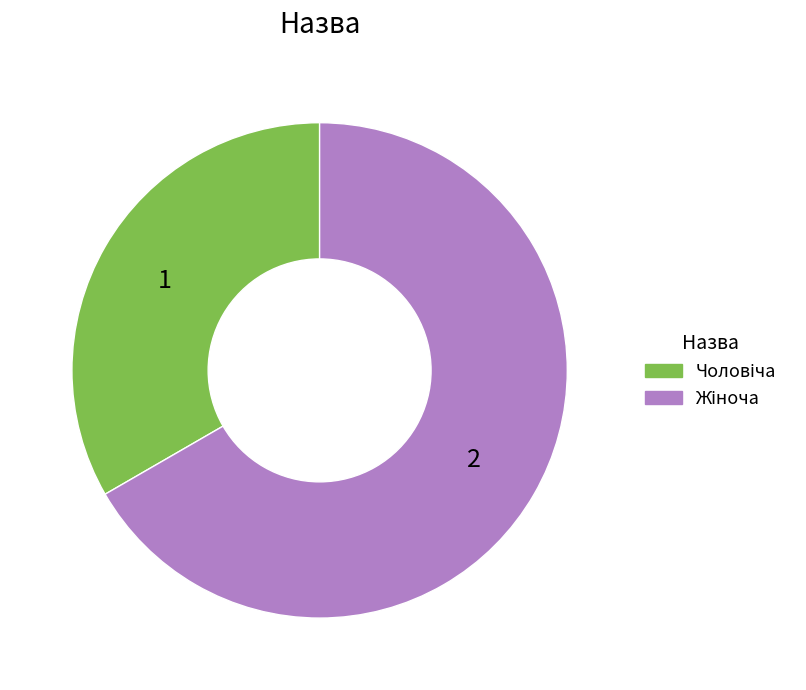

Is there a majority slice in this chart?

Yes